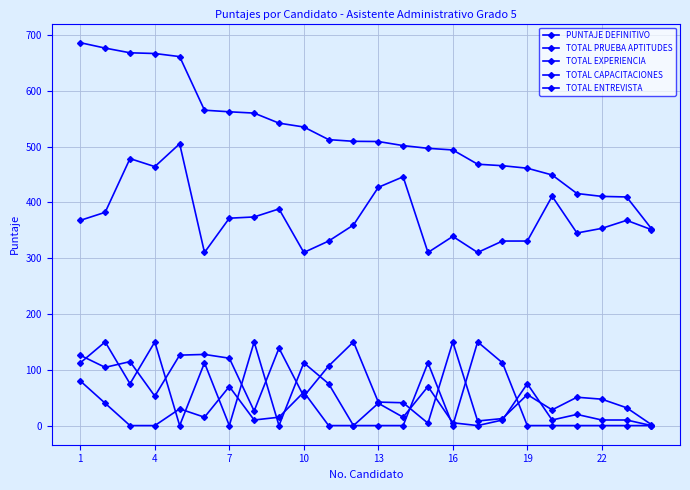

At which label does TOTAL EXPERIENCIA reach its minimum?

23